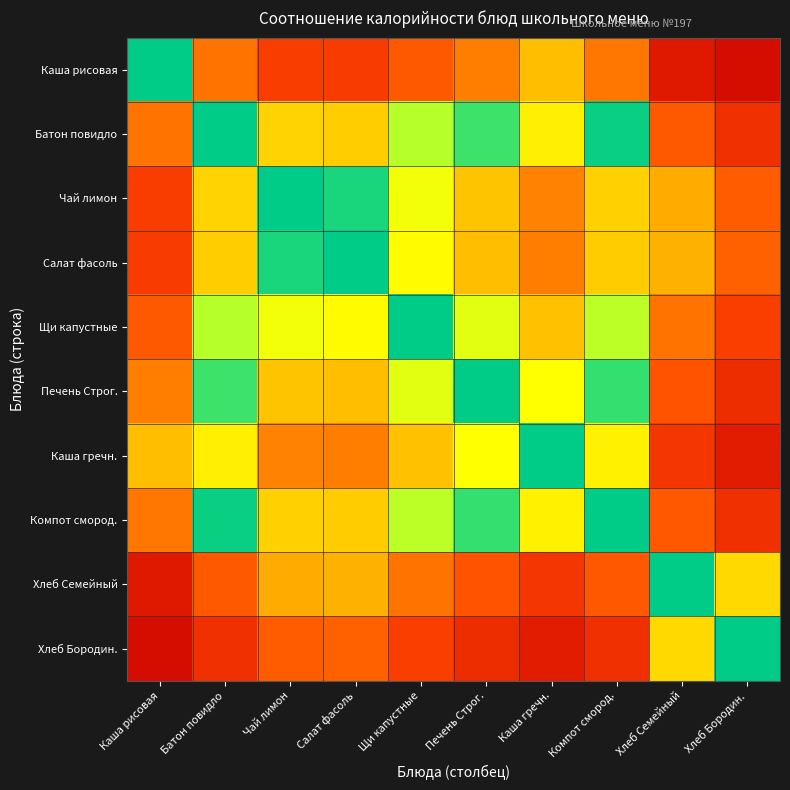

Which series has the widest spread of values?

Каша рисовая